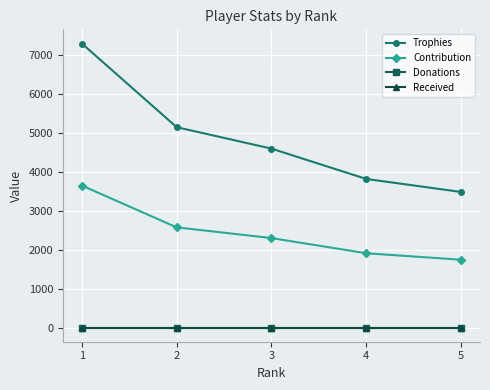

Which series changed the most between 2 and 5?

Trophies